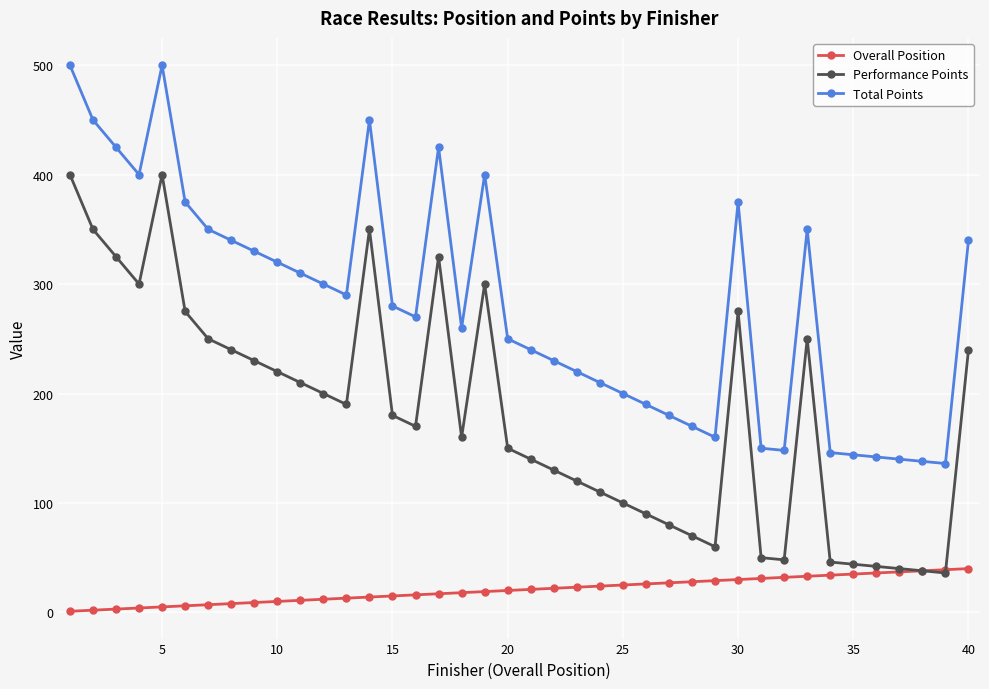

What are all the series names shown in the legend?

Overall Position, Performance Points, Total Points